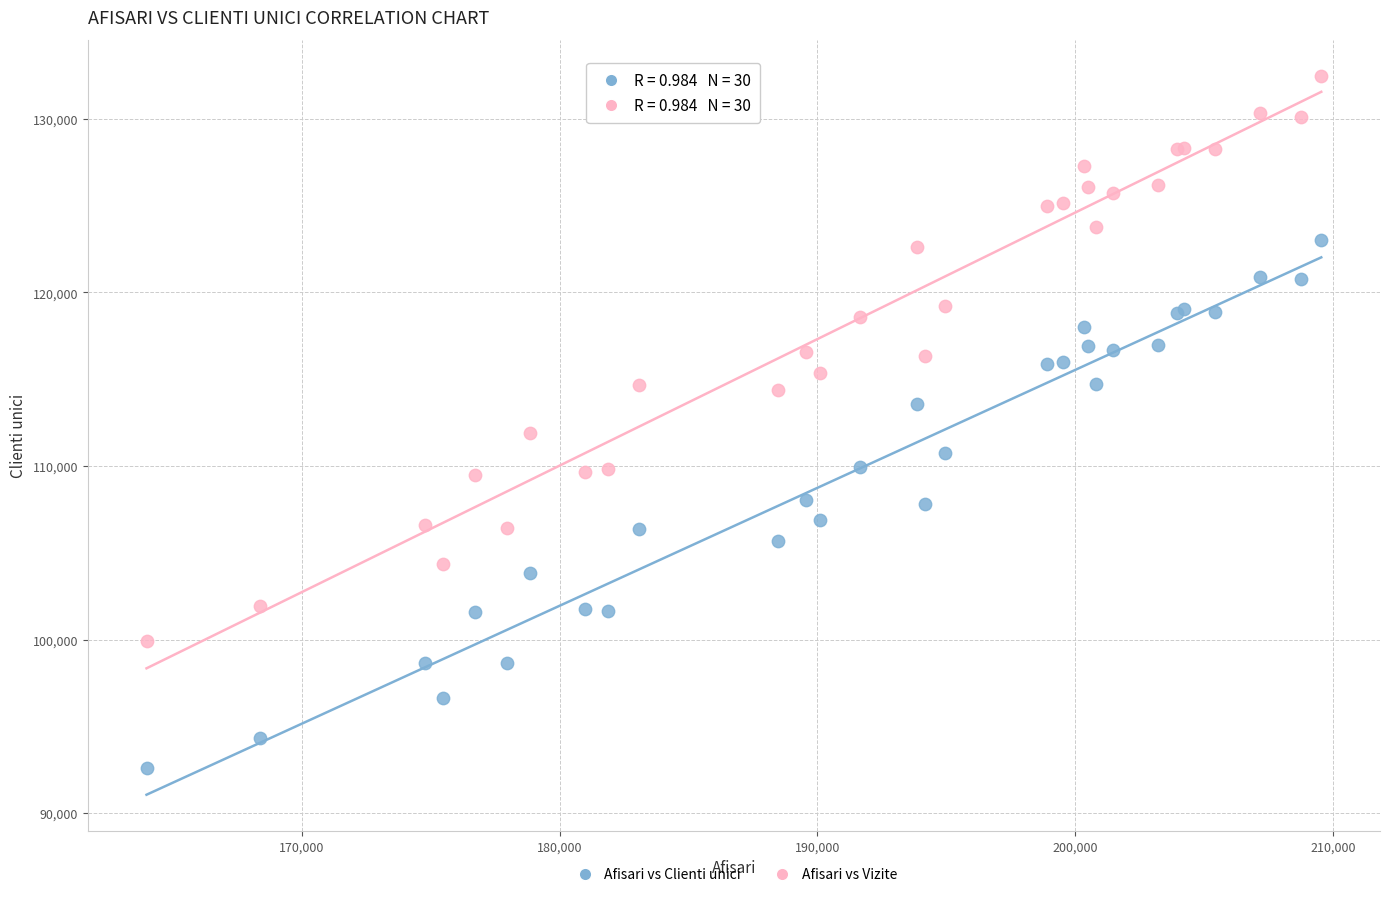

Which series reaches the minimum Y coordinate?

Afisari vs Clienti unici